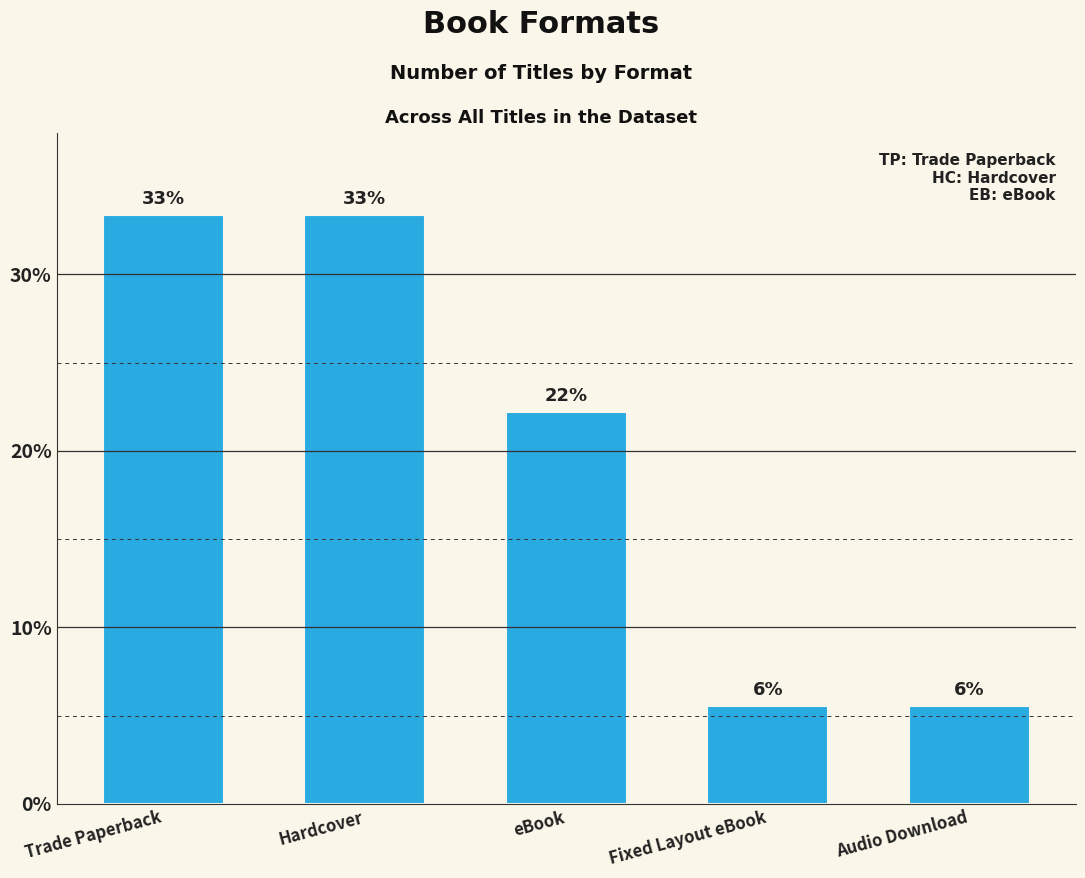

Are the bars horizontal?

No